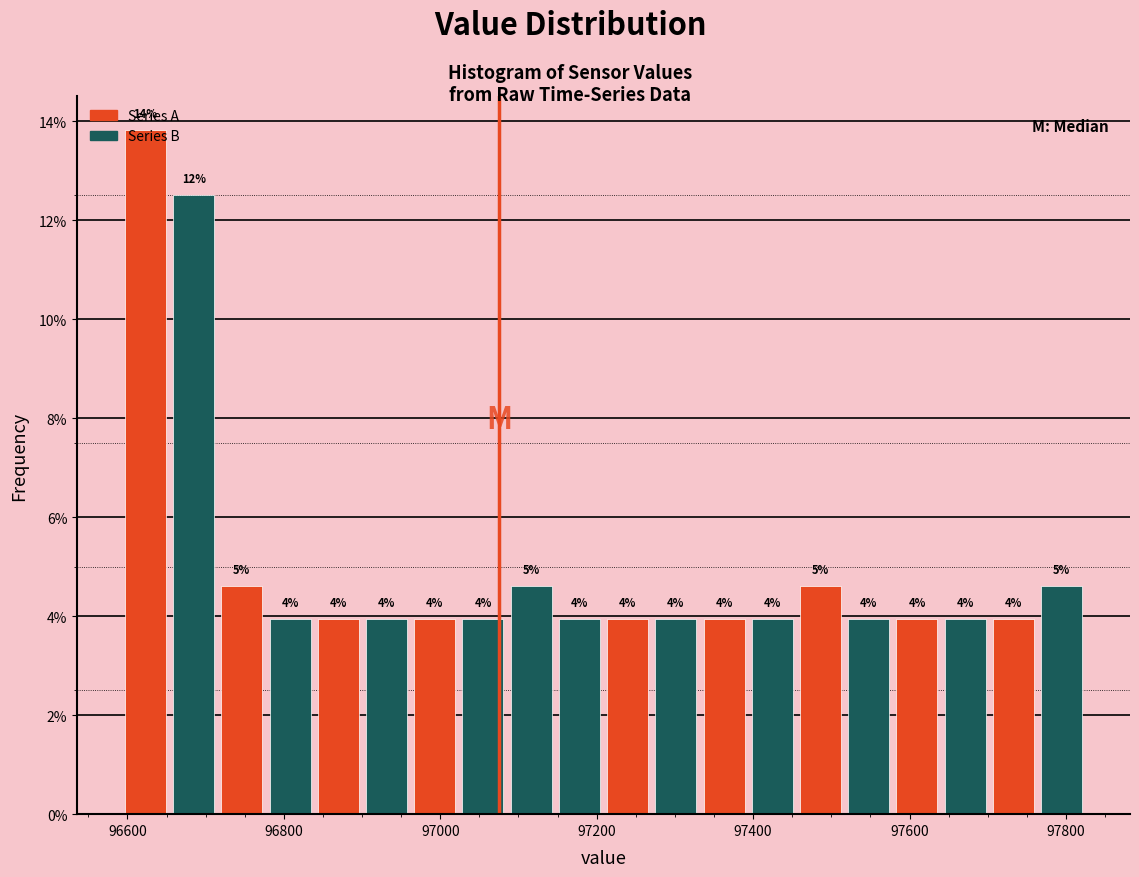

Read against the x-axis, roughly where is the centre of the tallest bar?

96620